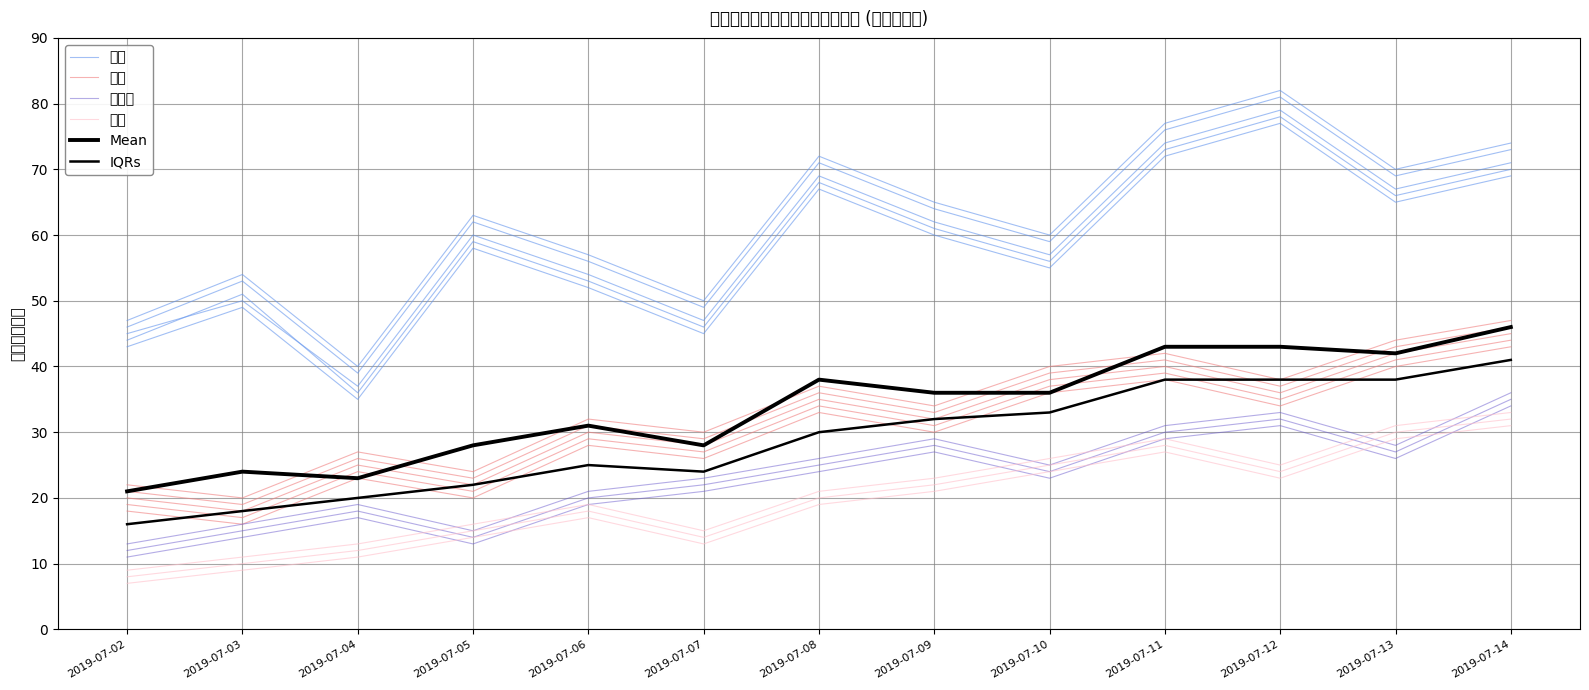

Is it true that IQRs equals 5 at 2019-07-03?

False